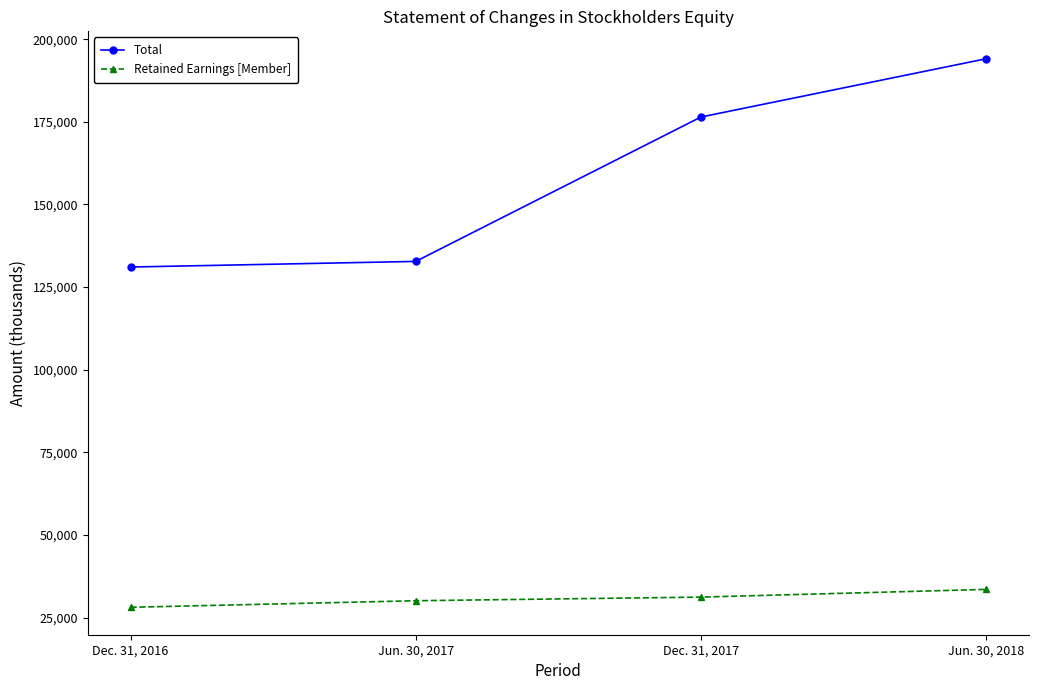

Reading left to right, transcribe all the data shown in this chart.

Total: Dec. 31, 2016=131081	Jun. 30, 2017=132781	Dec. 31, 2017=176454	Jun. 30, 2018=194076
Retained Earnings [Member]: Dec. 31, 2016=28159	Jun. 30, 2017=30144	Dec. 31, 2017=31241	Jun. 30, 2018=33570